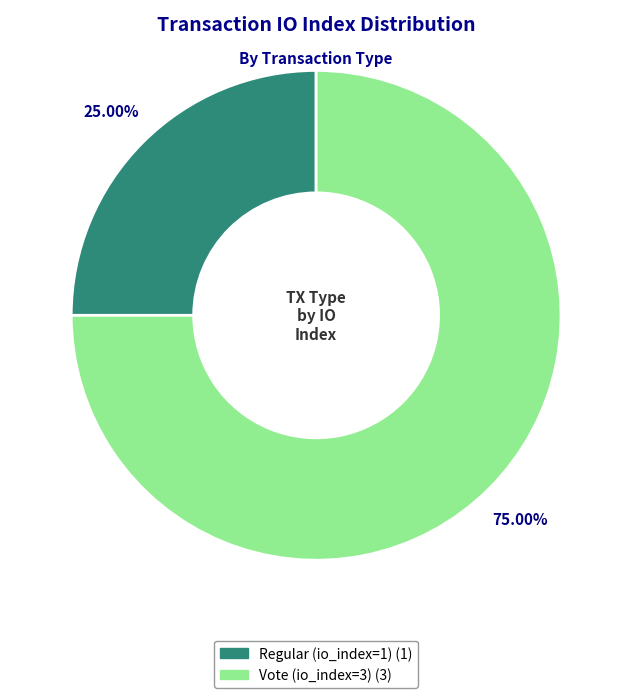

How many slices are in this pie chart?

2